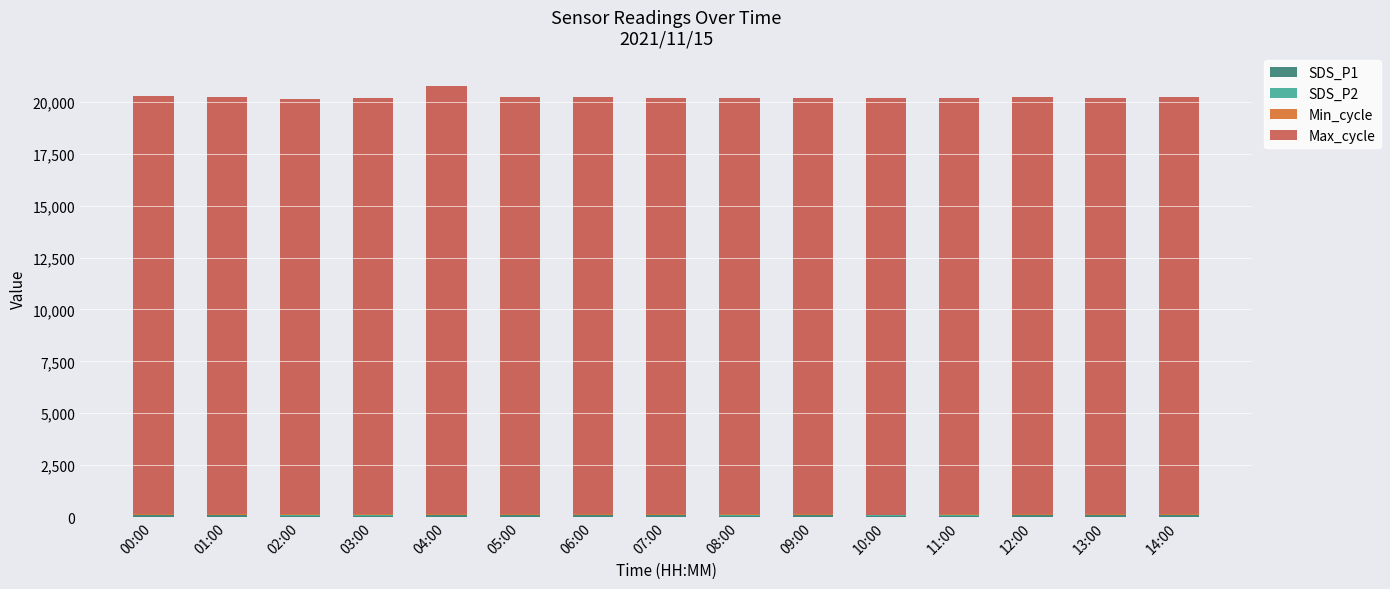

What is the label of the 5th bar from the right?

10:00